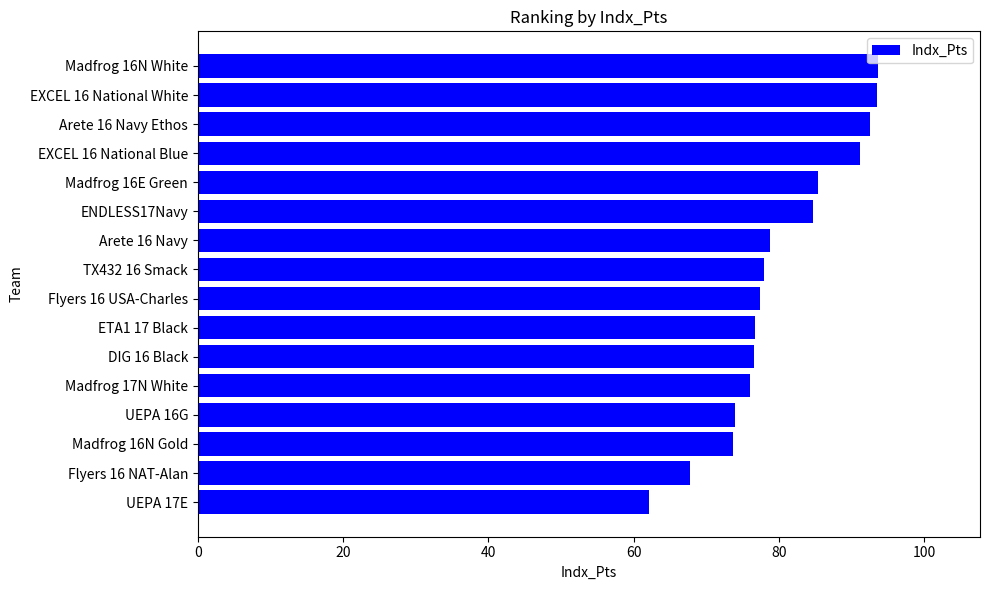

What is the maximum value shown in the chart?

93.6